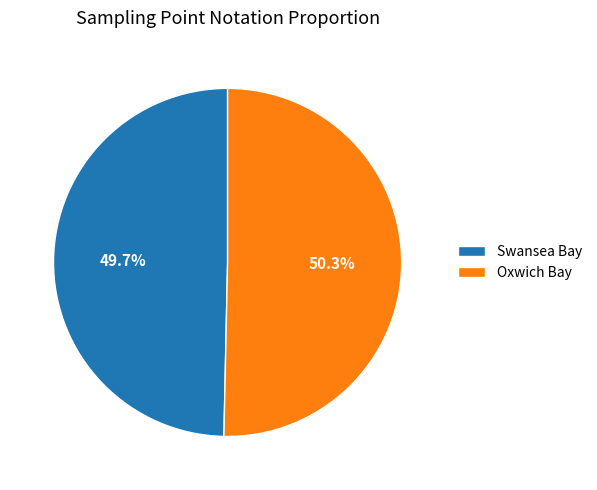

Do Oxwich Bay and Swansea Bay together represent more than half of the pie?

Yes